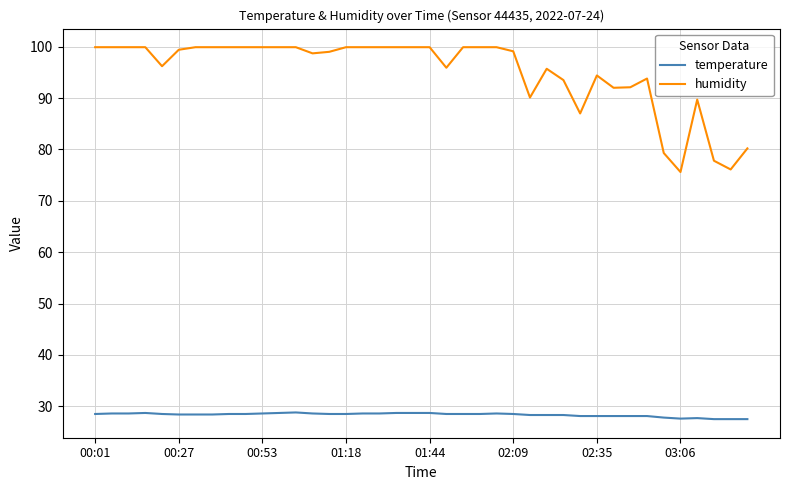

What is the difference between the maximum and minimum values in the humidity series?

24.3